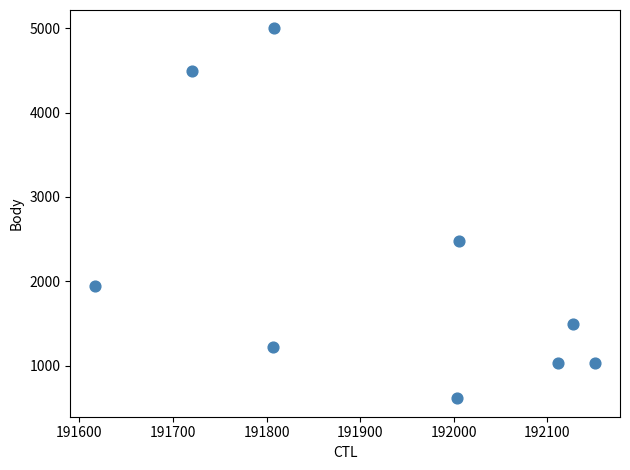

What Y value in the scatter plot is closest to 2806?

2476